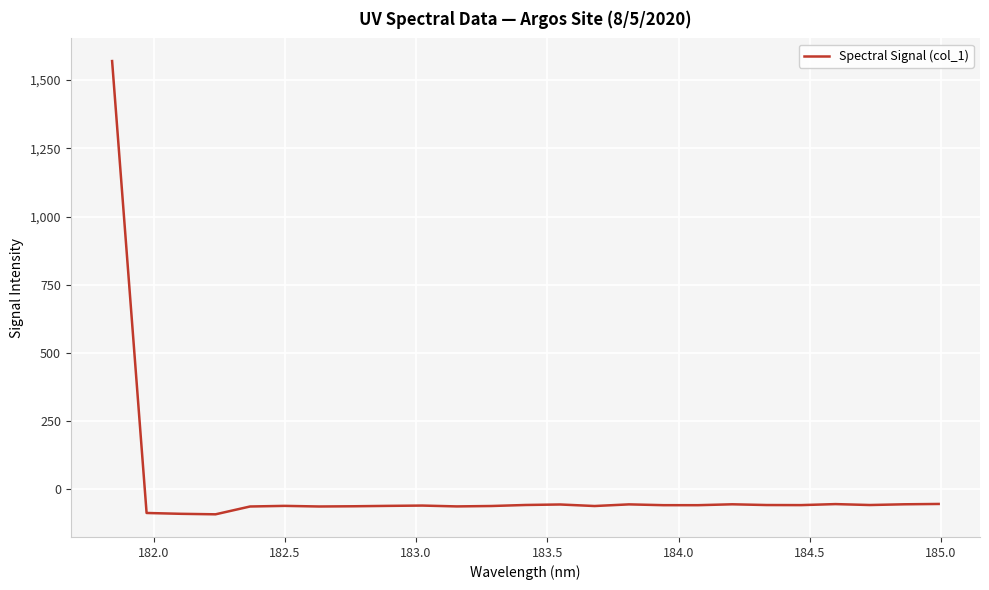

What is the greatest value displayed?

1569.8